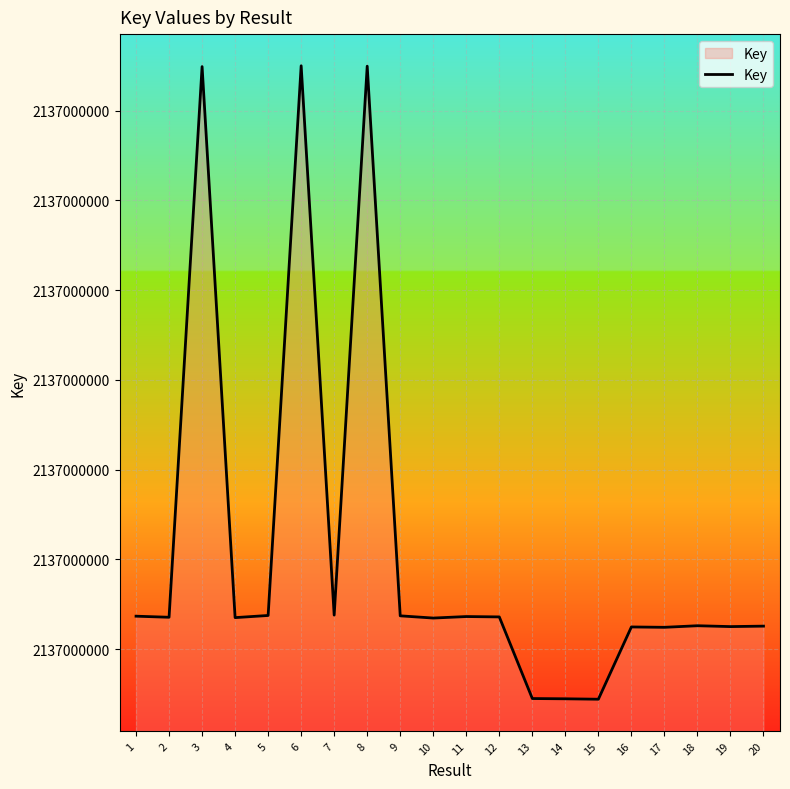

Which has a higher value, 10 or 9?

9